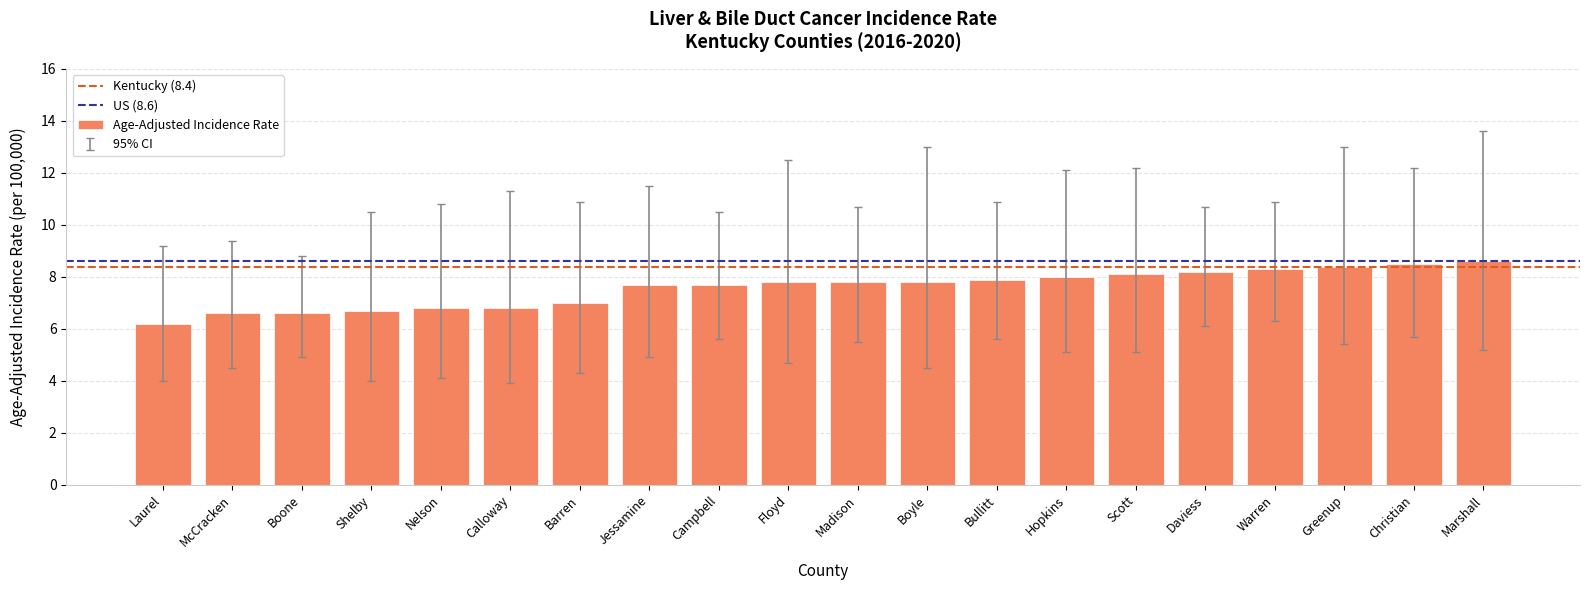

Does the chart contain stacked bars?

No